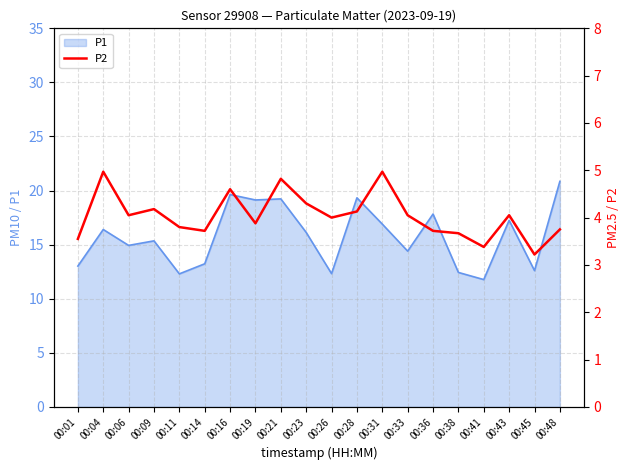

How many data points does each series have?

20